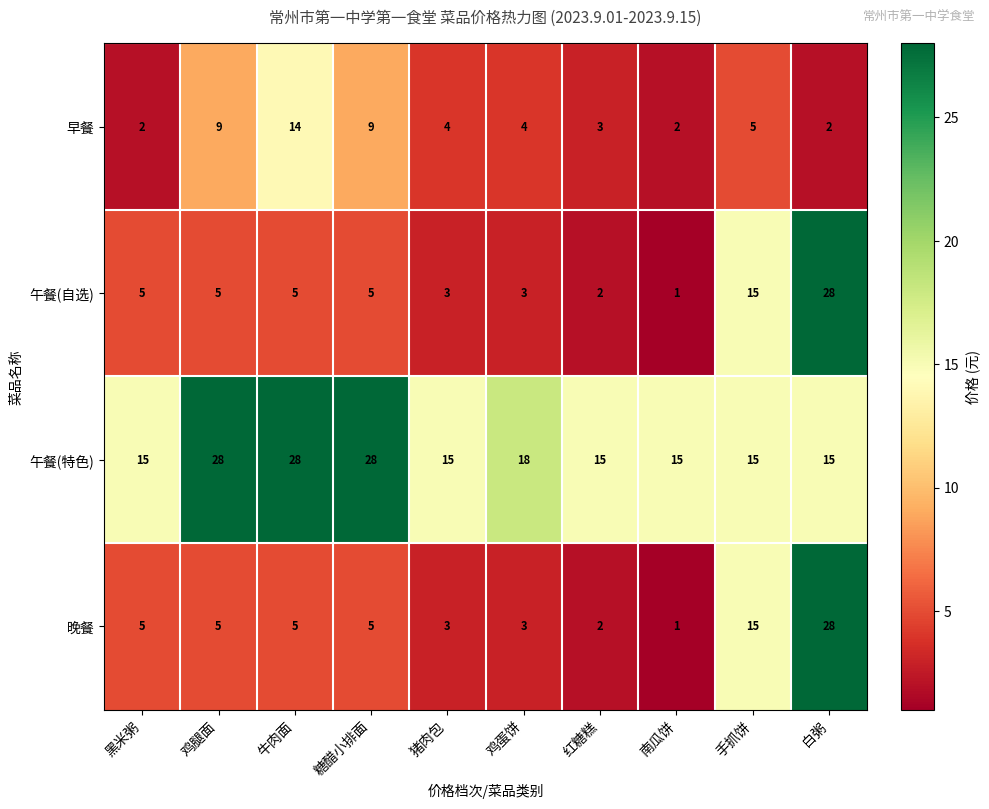

What is the difference between the second highest and second lowest values in the 晚餐 series?

13